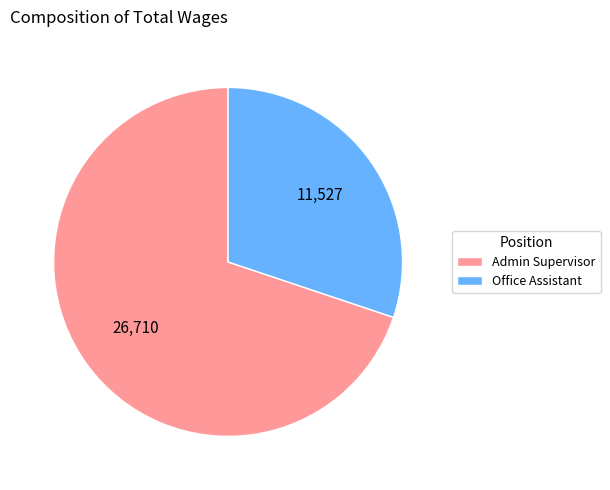

How many segments does this pie chart have?

2